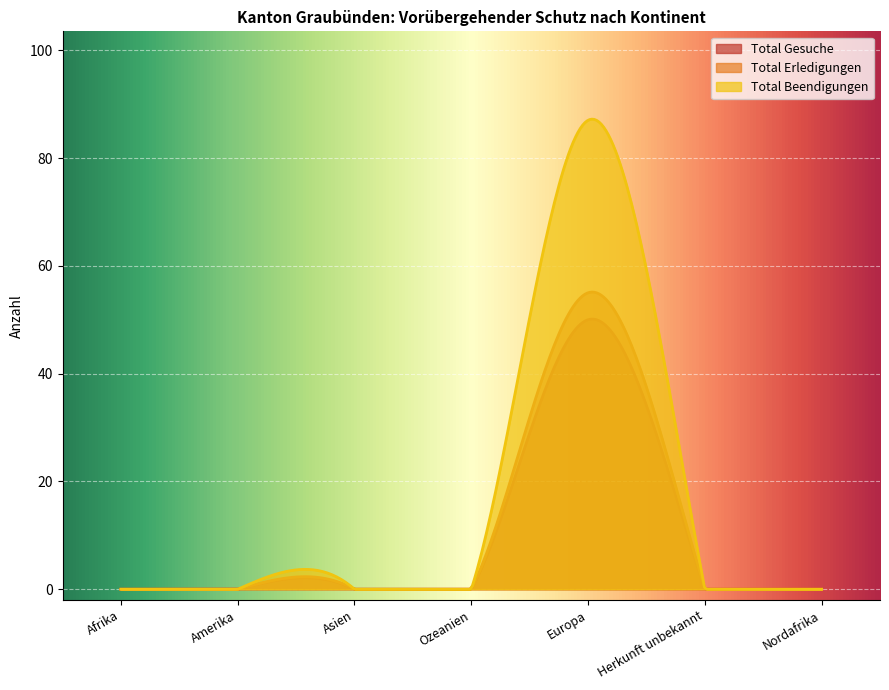

Count the number of data series in this chart.

3